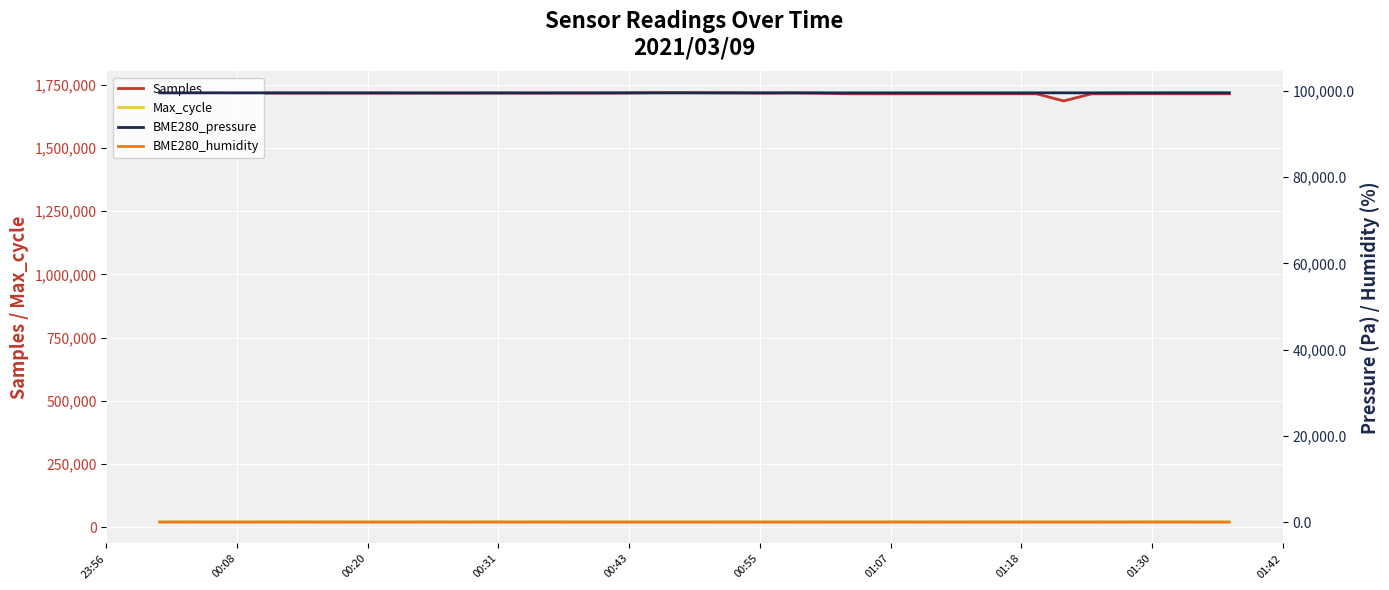

True or false: BME280_humidity and Max_cycle intersect in this chart.

False